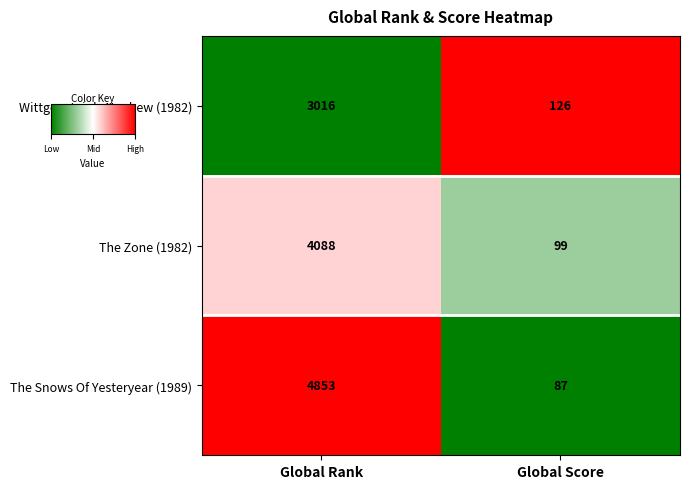

List the series in order of their peak value, lowest first.

Wittgenstein's Nephew (1982), The Zone (1982), The Snows Of Yesteryear (1989)